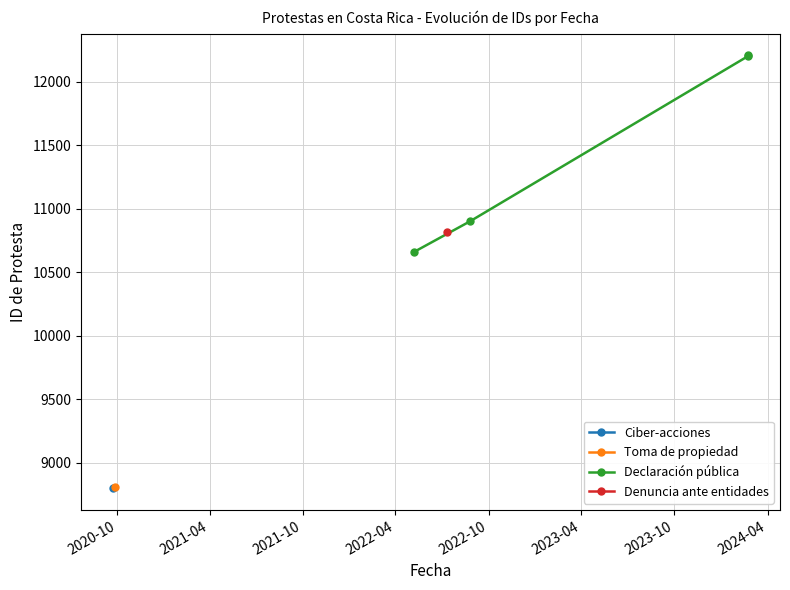

What is the highest value of the Declaración pública series?

12208